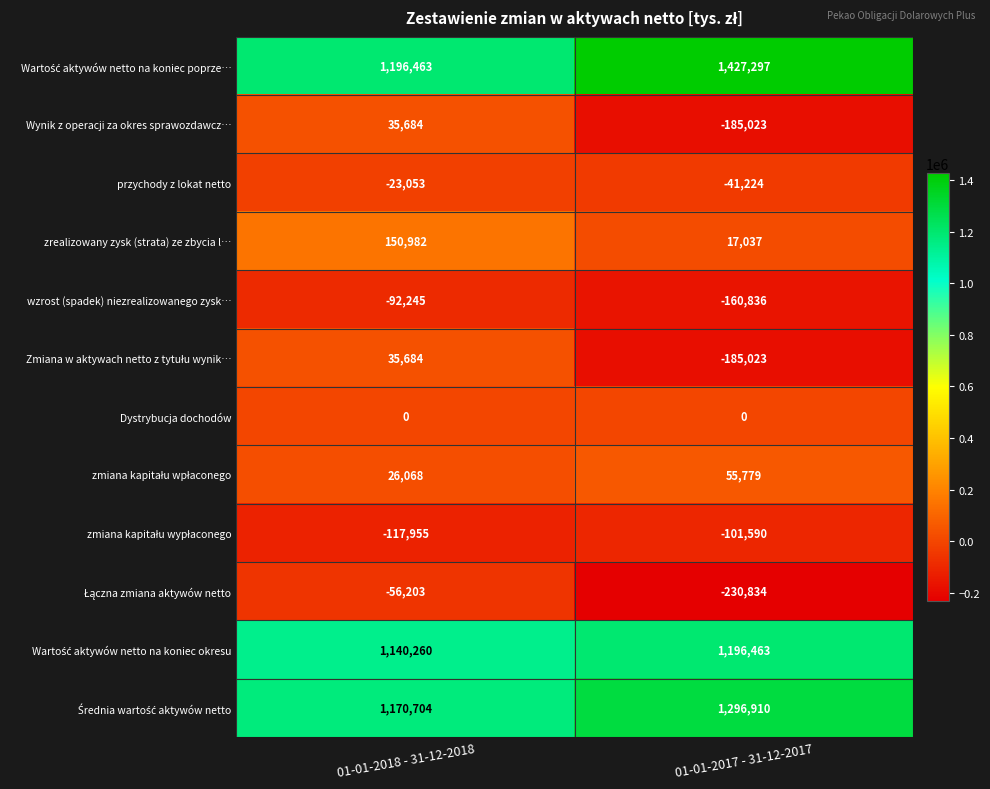

What is the total value across all series at 01-01-2018 - 31-12-2018?

3466389